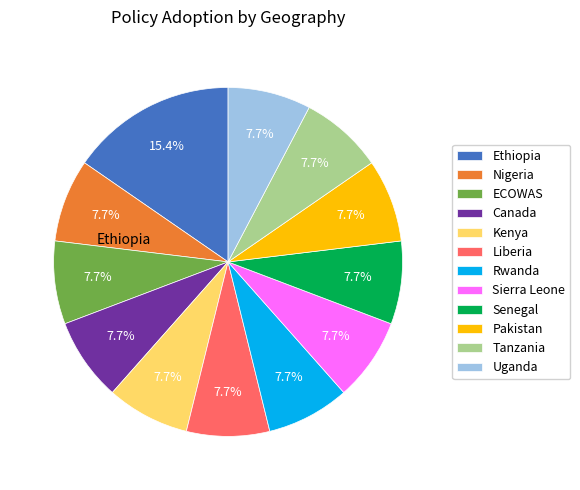

Do Senegal and Kenya together represent more than half of the pie?

No